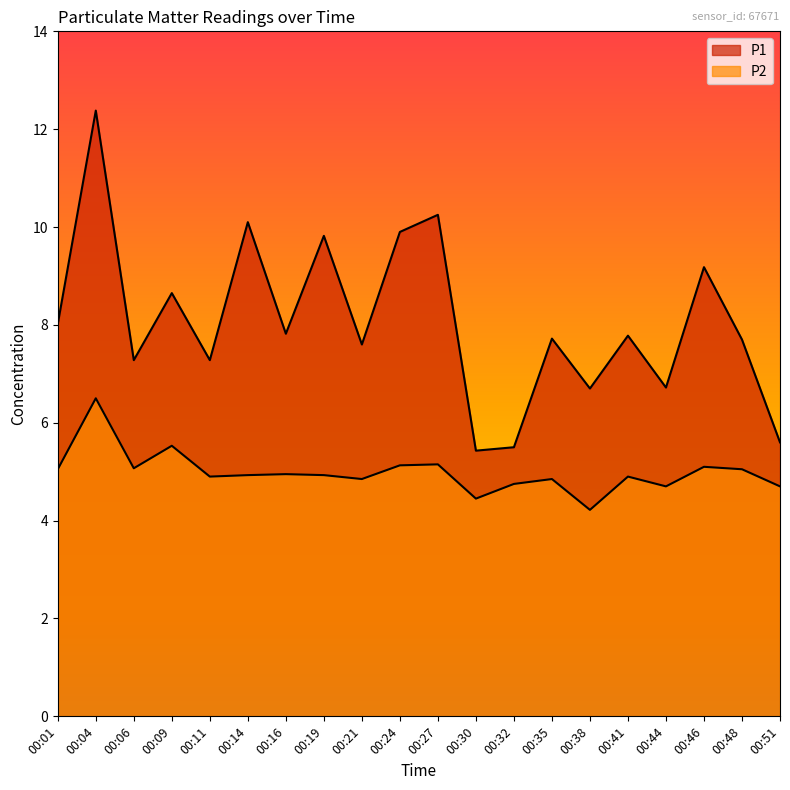

At 00:48, list the series in order from smallest to largest.

P2, P1